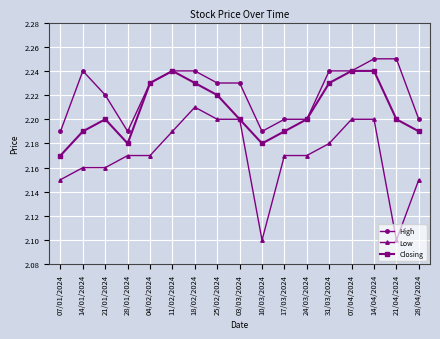

What is the label of the 3rd point from the right?

14/04/2024